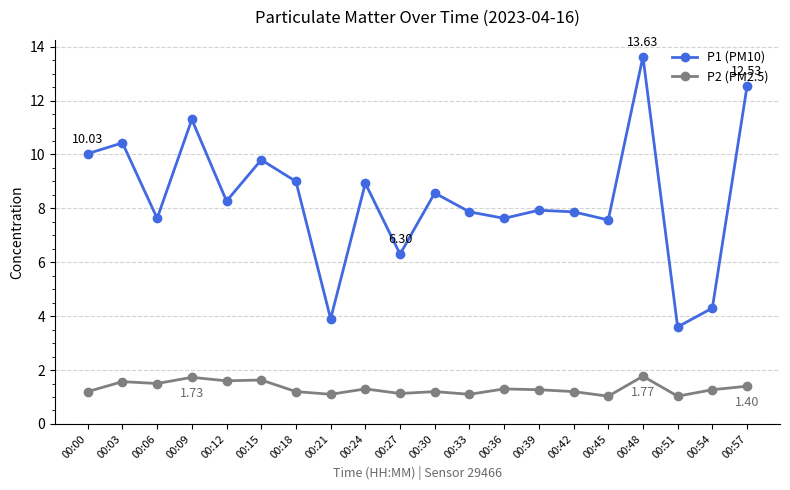

What are all the series names shown in the legend?

P1 (PM10), P2 (PM2.5)